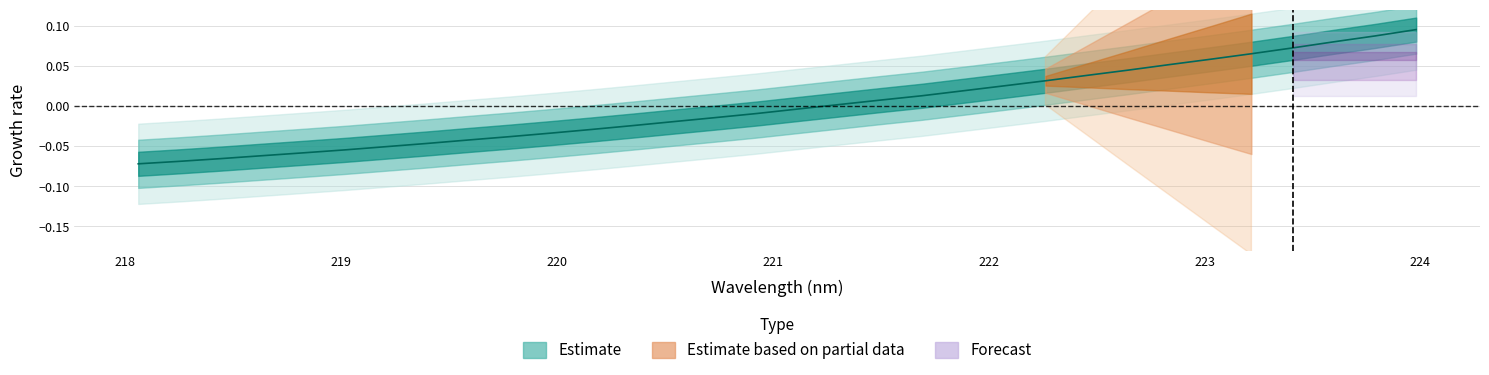

What is the smallest value displayed?

-0.1